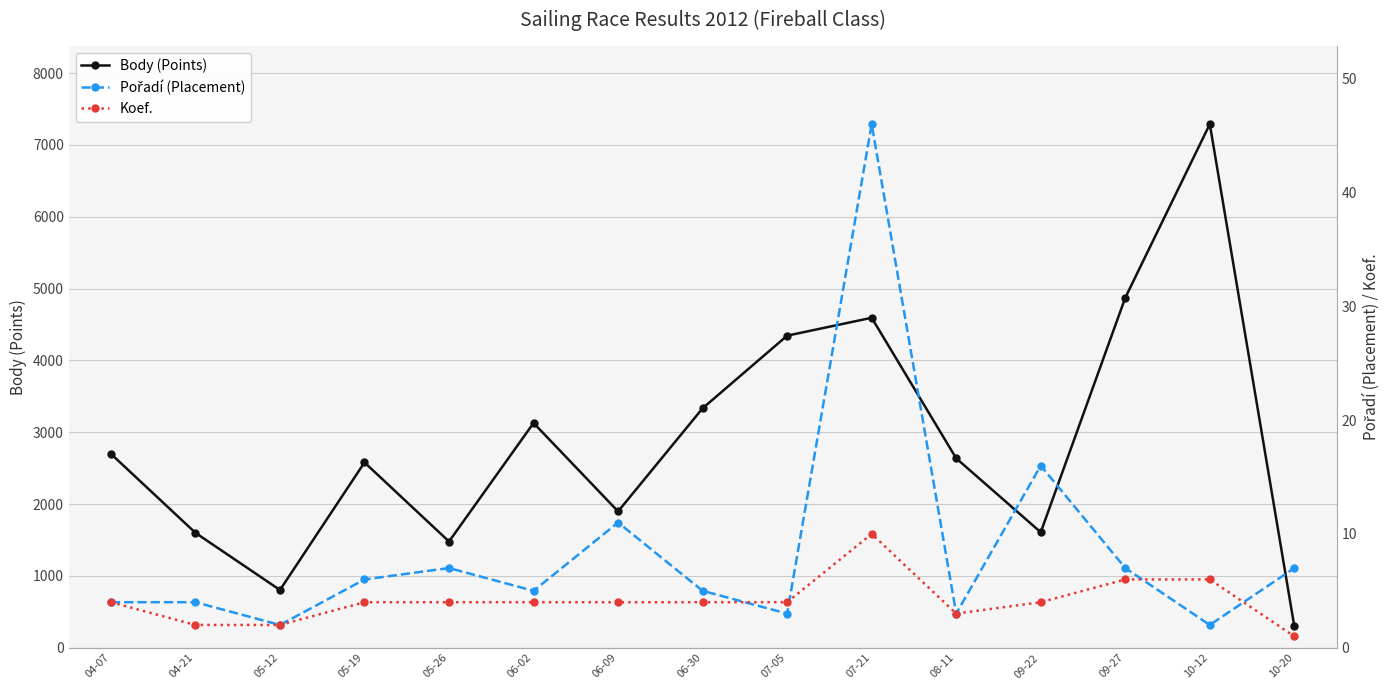

What is the sum of the Koef. values at 05-12 and 07-21?

12